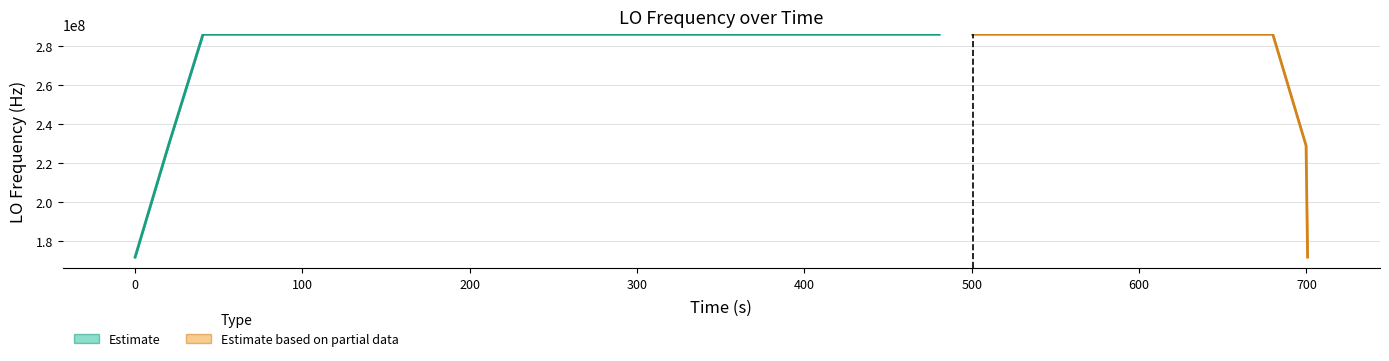

The value at 32 is -0.1. True or false?

False